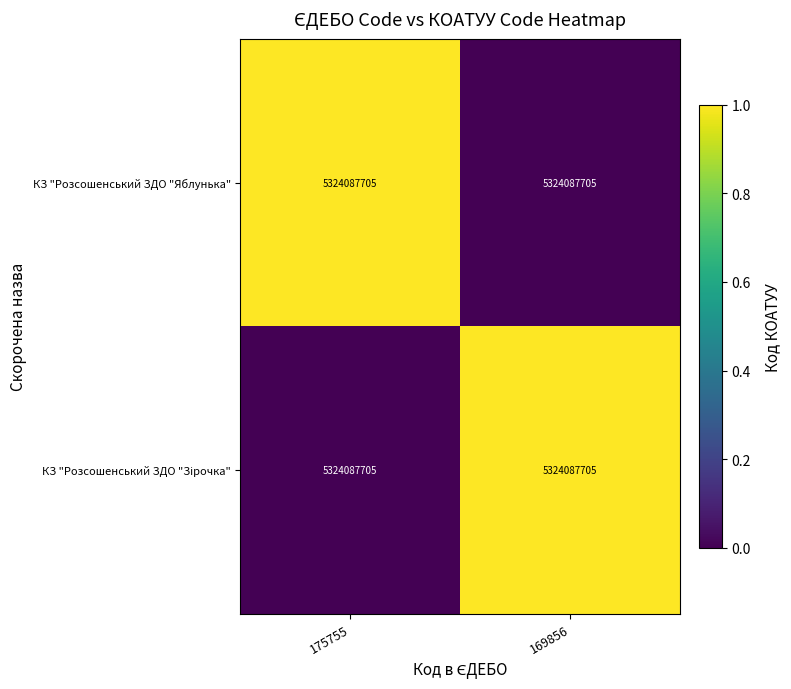

Is the value of КЗ "Розсошенський ЗДО "Яблунька" at 175755 greater than the value of КЗ "Розсошенський ЗДО "Зірочка" at 169856?

No